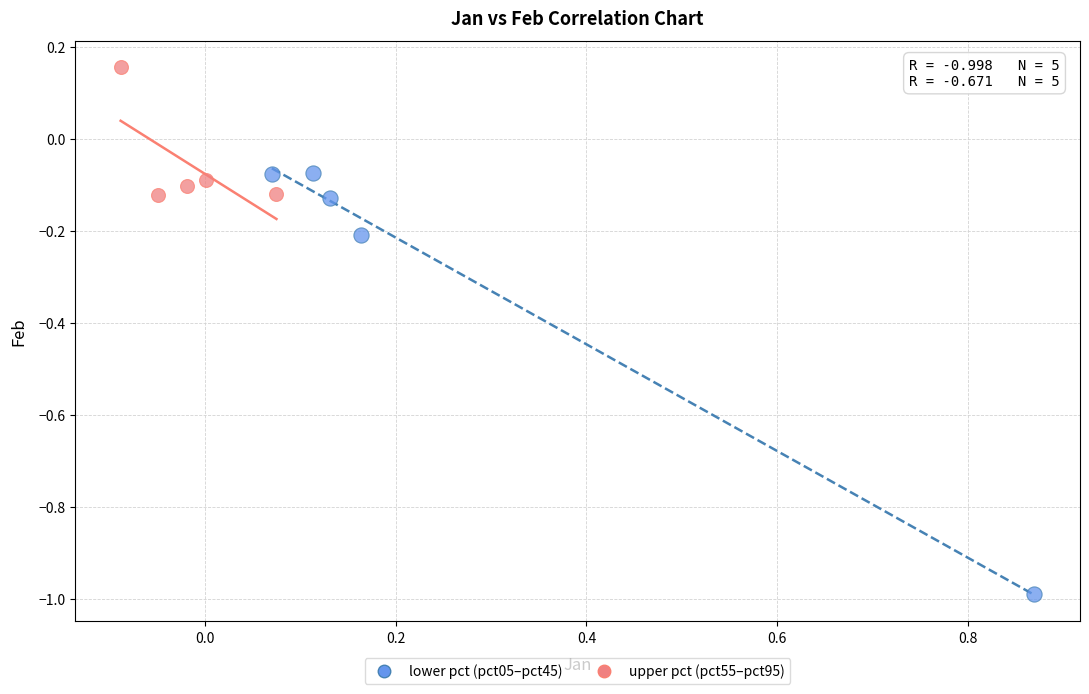

Which series reaches the maximum Y coordinate?

upper pct (pct55–pct95)